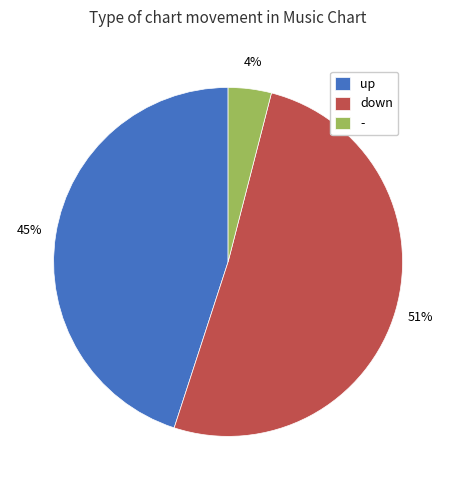

What percentage is the down slice, to the nearest percent?

51%